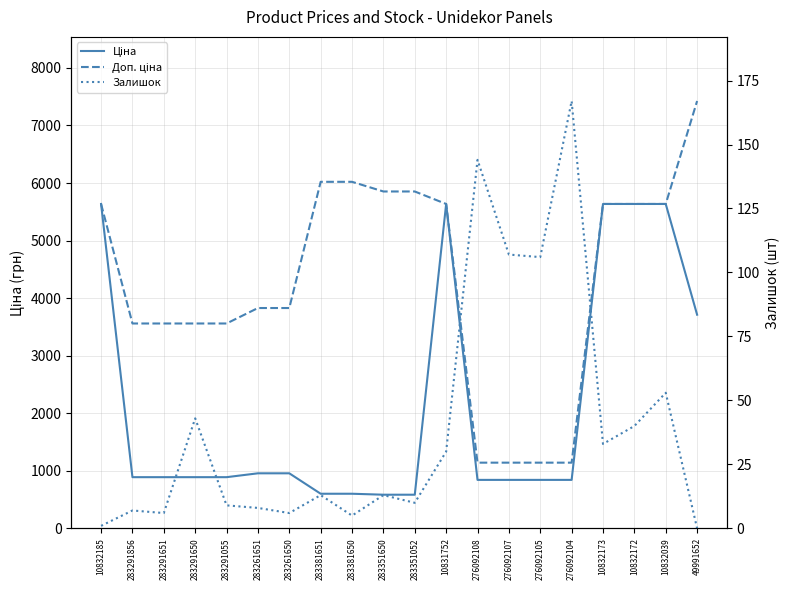

Which series changed the most between 10832185 and 10831752?

Залишок